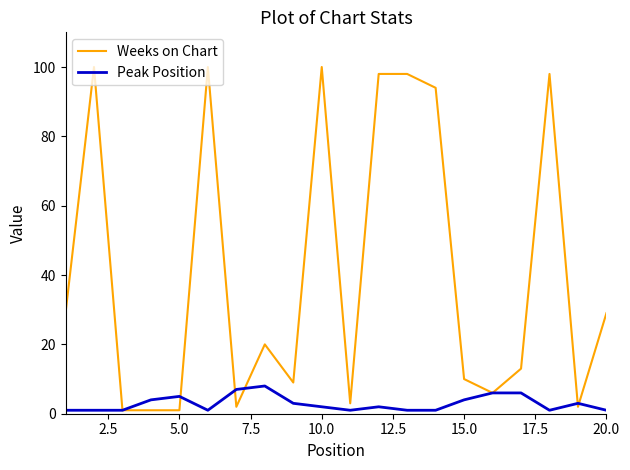

List the series in order of their peak value, highest first.

Weeks on Chart, Peak Position